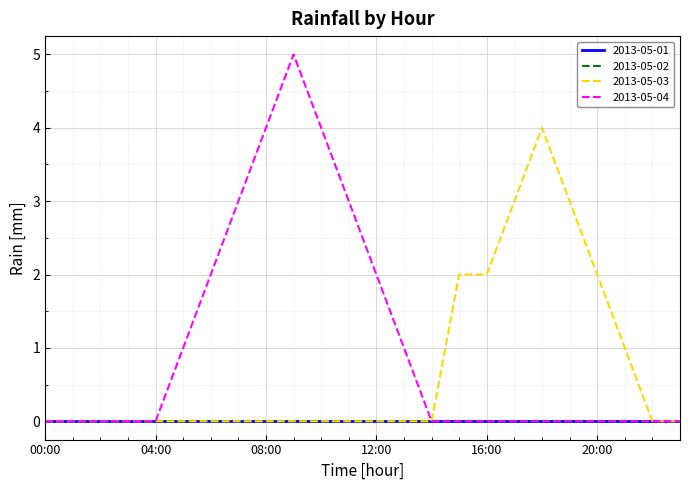

Is this an area chart (filled region under the line)?

No